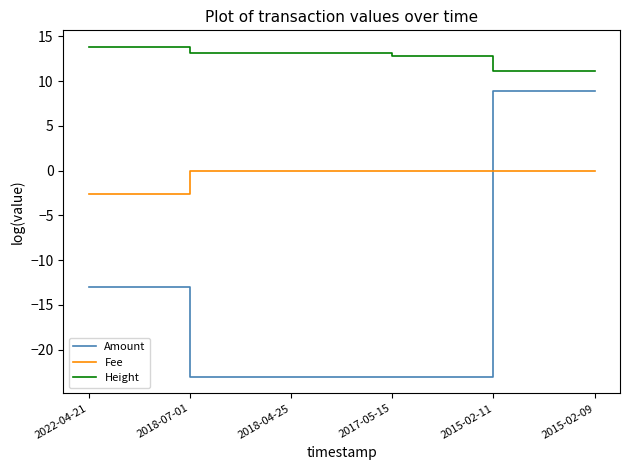

True or false: Fee and Amount intersect in this chart.

True